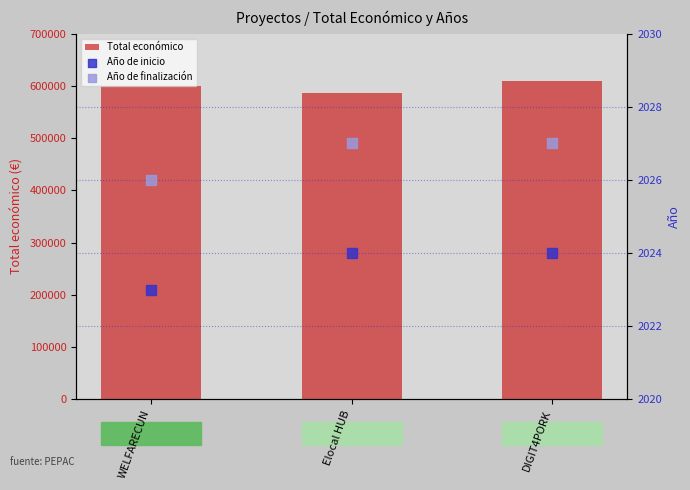

Which series has the largest Y range (max minus min)?

Total económico